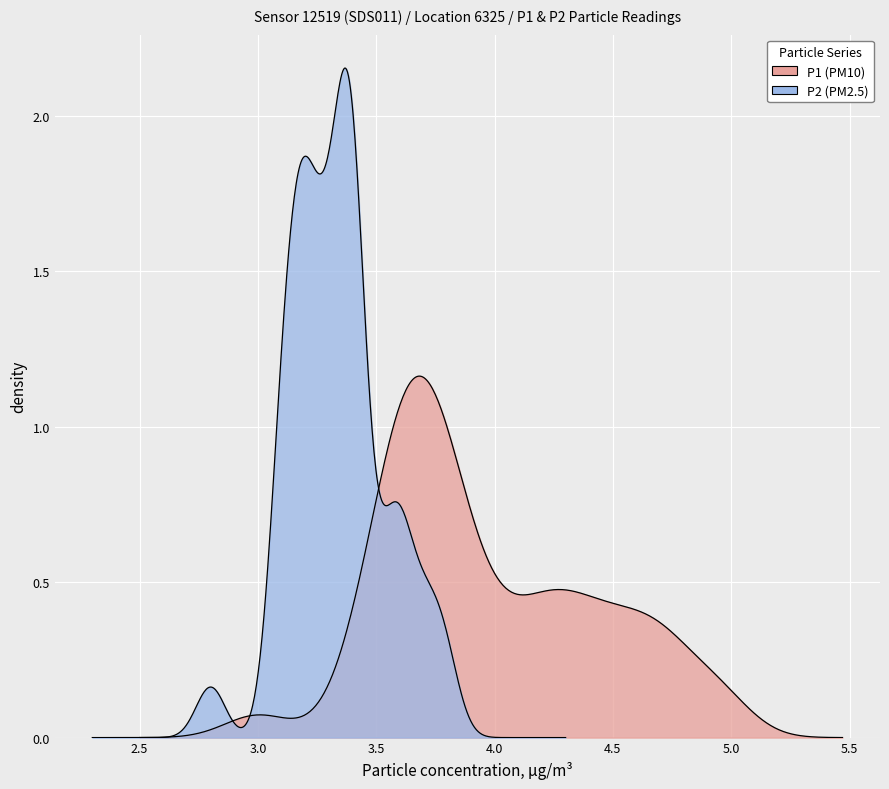

True or false: P2 has a value of 1.9 at 7.

False